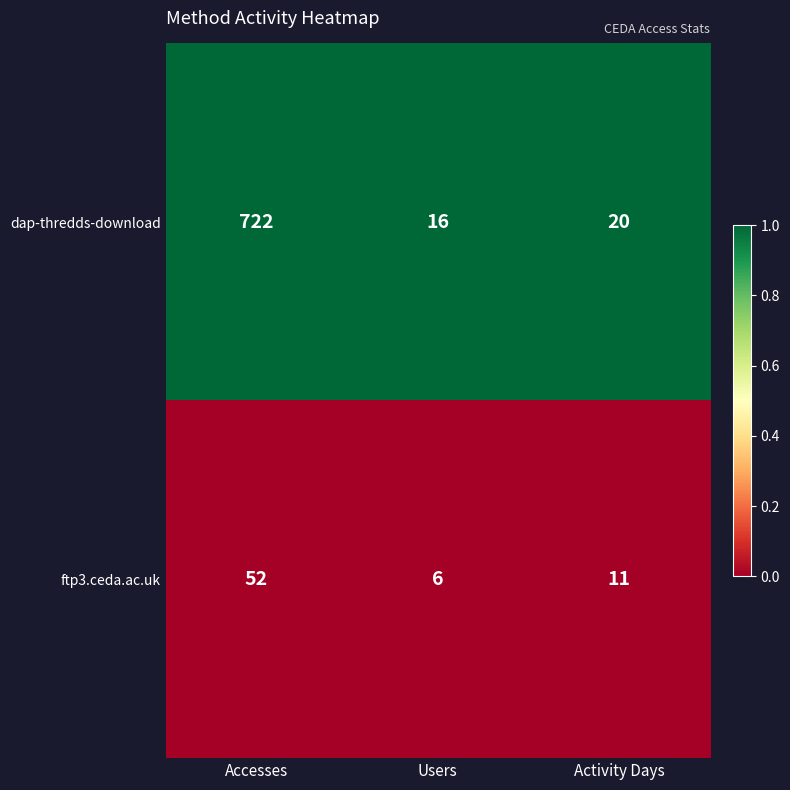

Reading left to right, transcribe all the data shown in this chart.

dap-thredds-download: Accesses=722	Users=16	Activity Days=20
ftp3.ceda.ac.uk: Accesses=52	Users=6	Activity Days=11